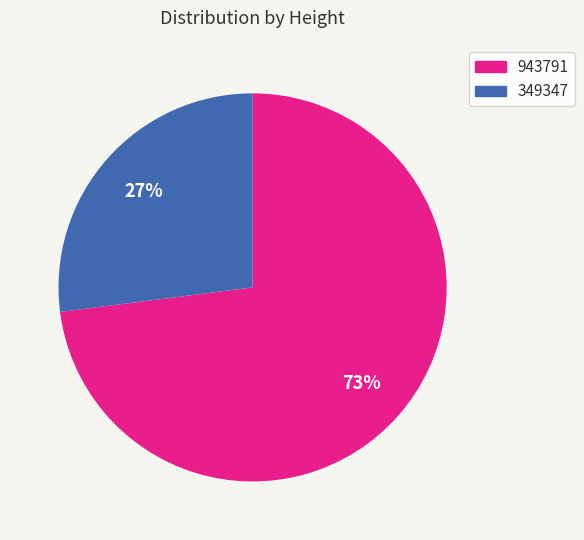

Is there any slice that represents more than half of the pie?

Yes